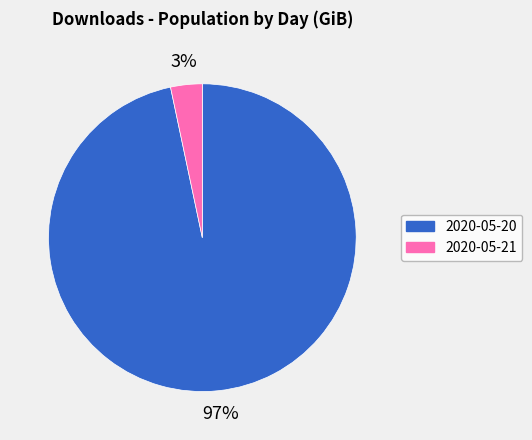

Is the sum of 2020-05-21 and 2020-05-20 greater than half?

Yes